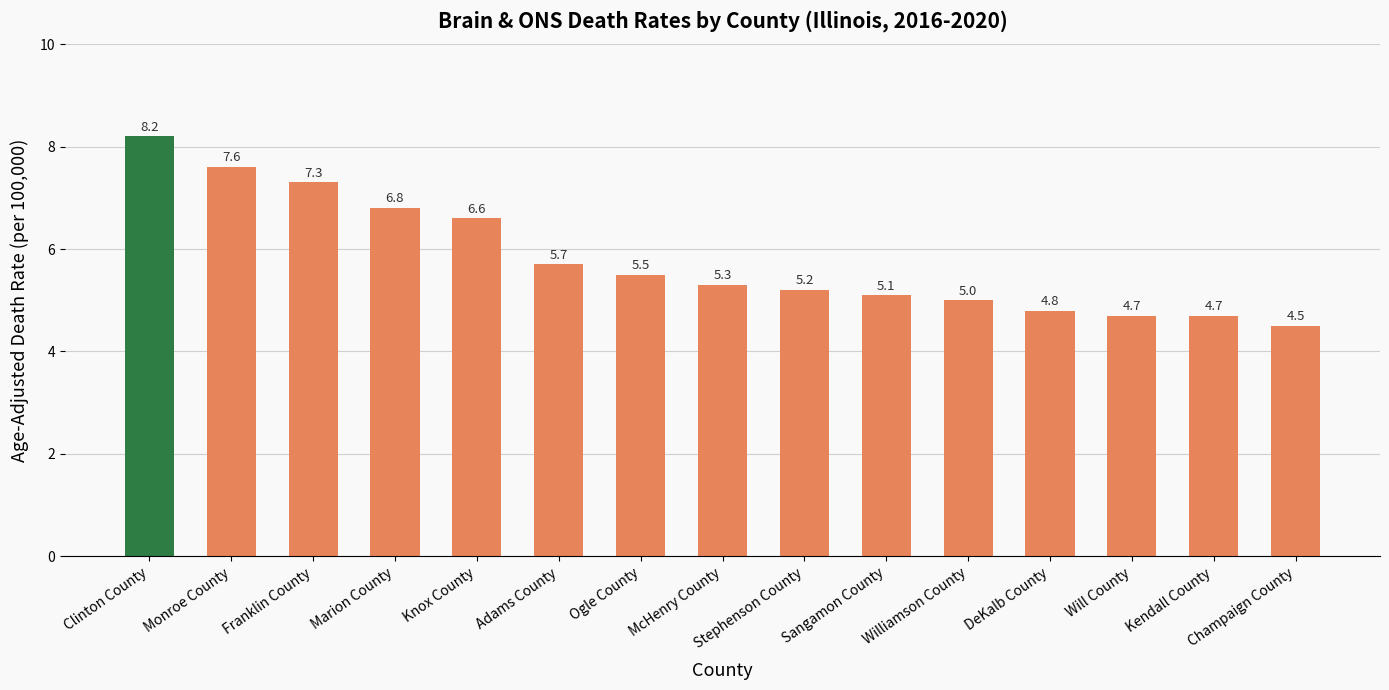

What is the difference between the values at Ogle County and Clinton County?

2.7